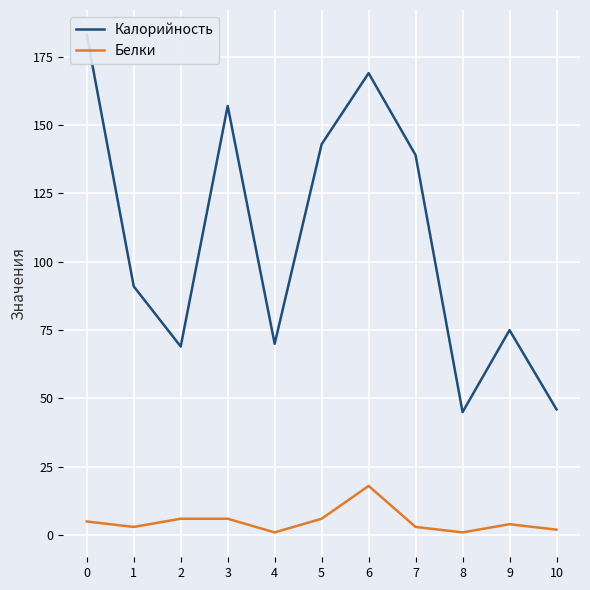

The value of Калорийность at 1 is 91. True or false?

True